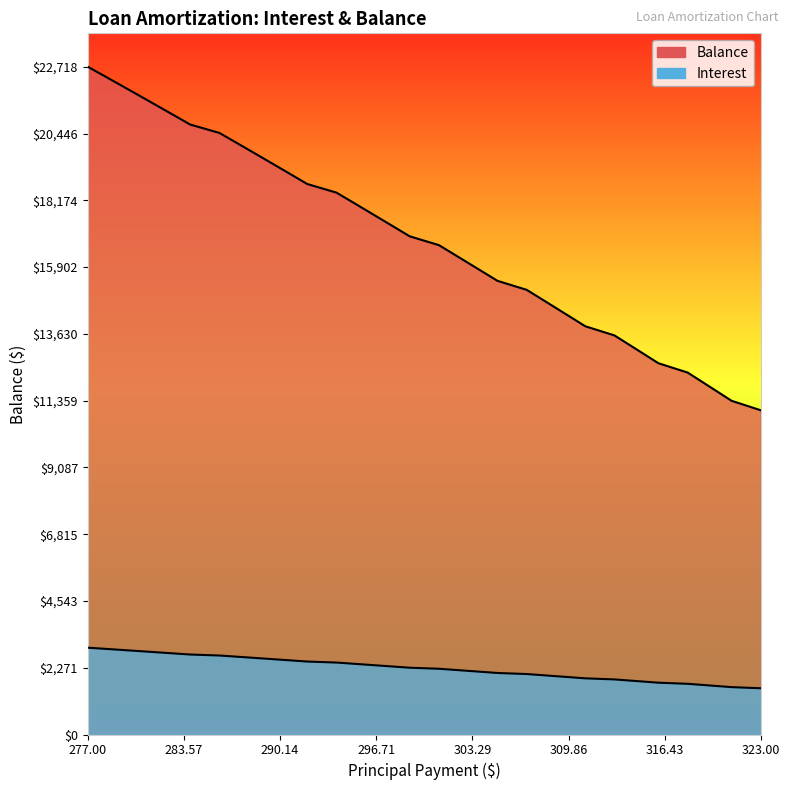

True or false: Balance has a value of 21726.0 at Nov 2026.

False